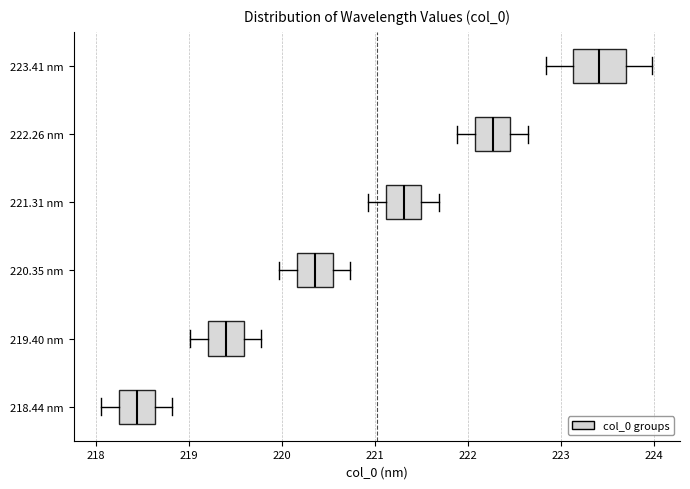

Comparing the boxes themselves (not the whiskers), which one is the widest?

223.41 nm